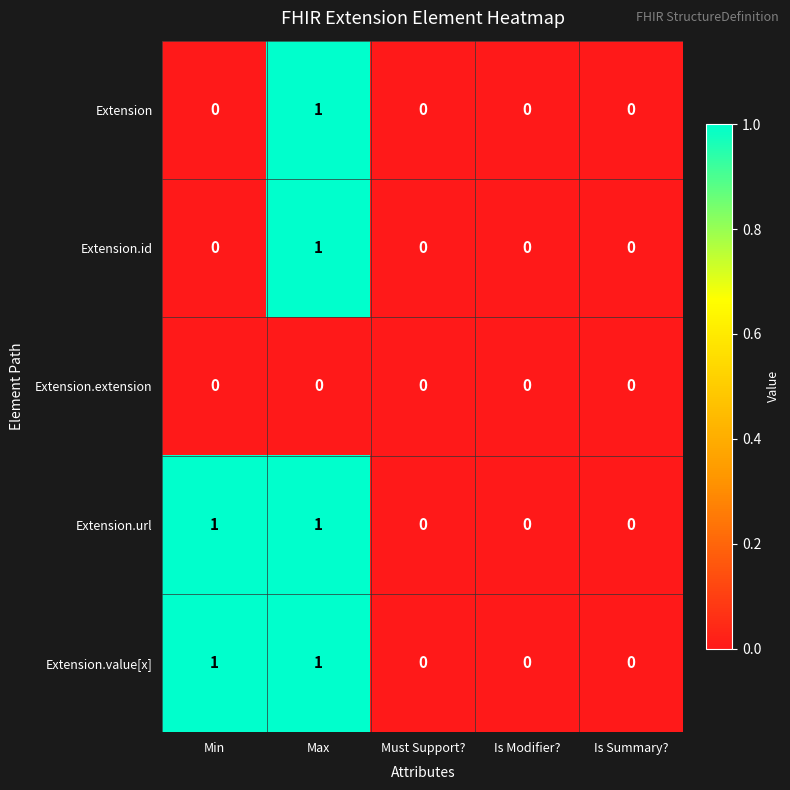

Reading left to right, what are all the values shown in this chart?

Extension: Min=0	Max=1	Must Support?=0	Is Modifier?=0	Is Summary?=0
Extension.id: Min=0	Max=1	Must Support?=0	Is Modifier?=0	Is Summary?=0
Extension.extension: Min=0	Max=0	Must Support?=0	Is Modifier?=0	Is Summary?=0
Extension.url: Min=1	Max=1	Must Support?=0	Is Modifier?=0	Is Summary?=0
Extension.value[x]: Min=1	Max=1	Must Support?=0	Is Modifier?=0	Is Summary?=0